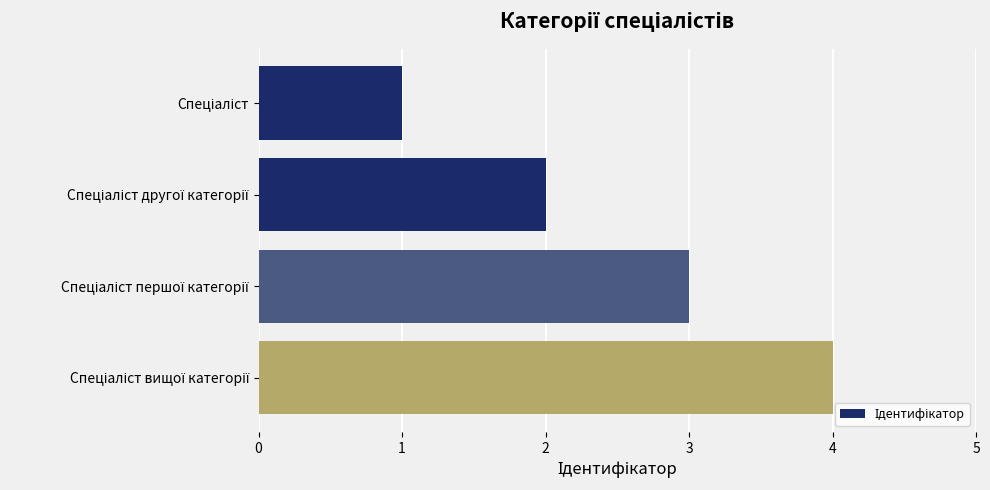

What is the greatest value displayed?

4